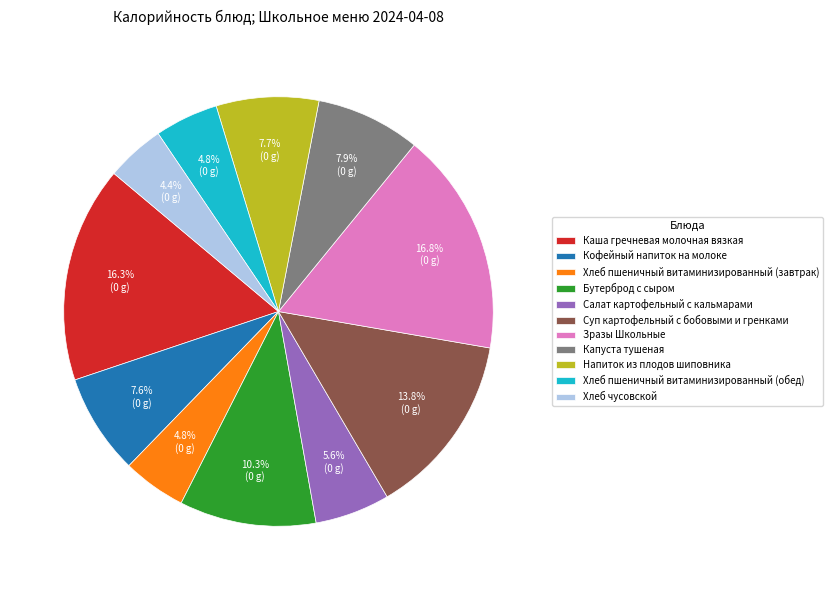

How many segments does this pie chart have?

11